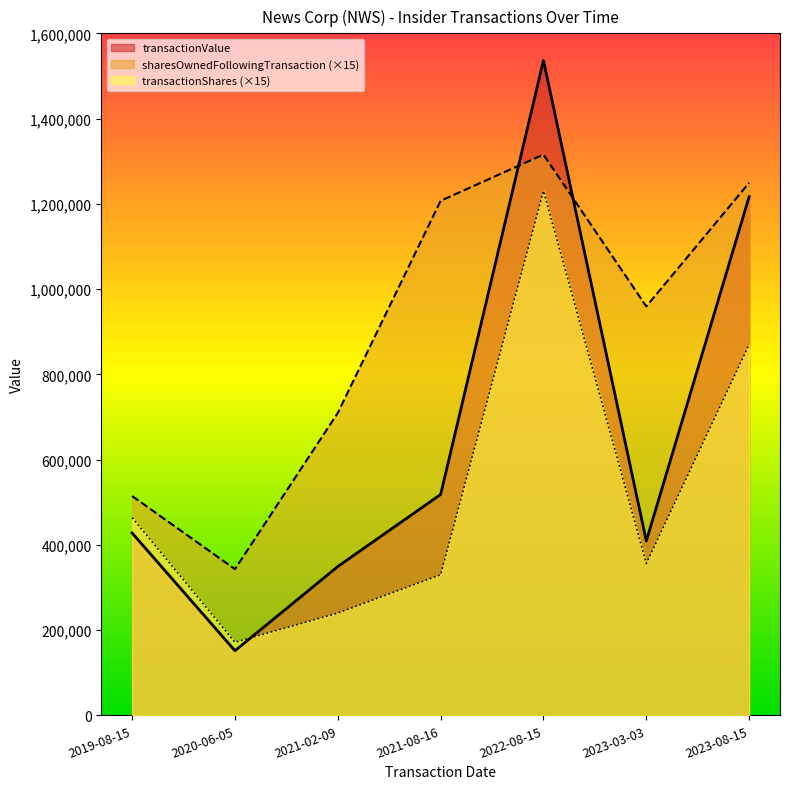

Between which two adjacent categories do transactionValue and sharesOwnedFollowingTransaction first intersect?

2021-08-16 and 2022-08-15